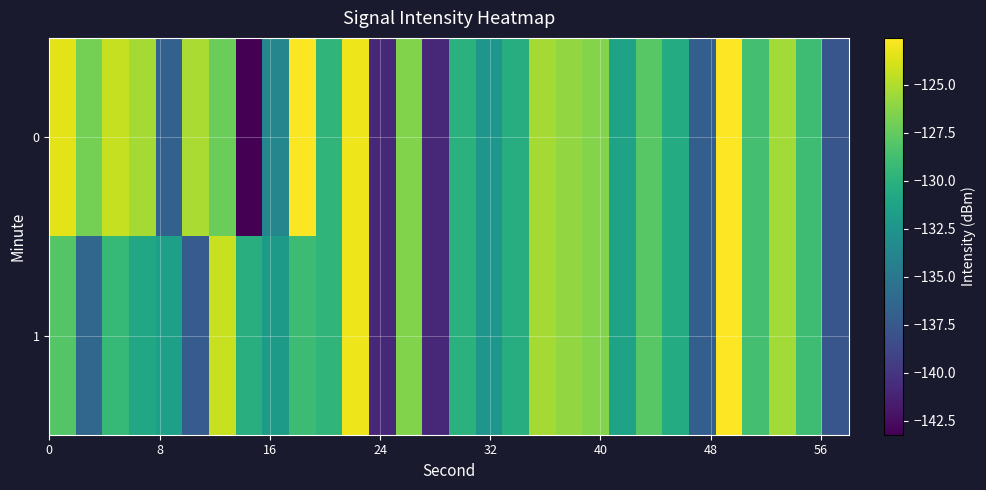

Which series has the widest spread of values?

row_0